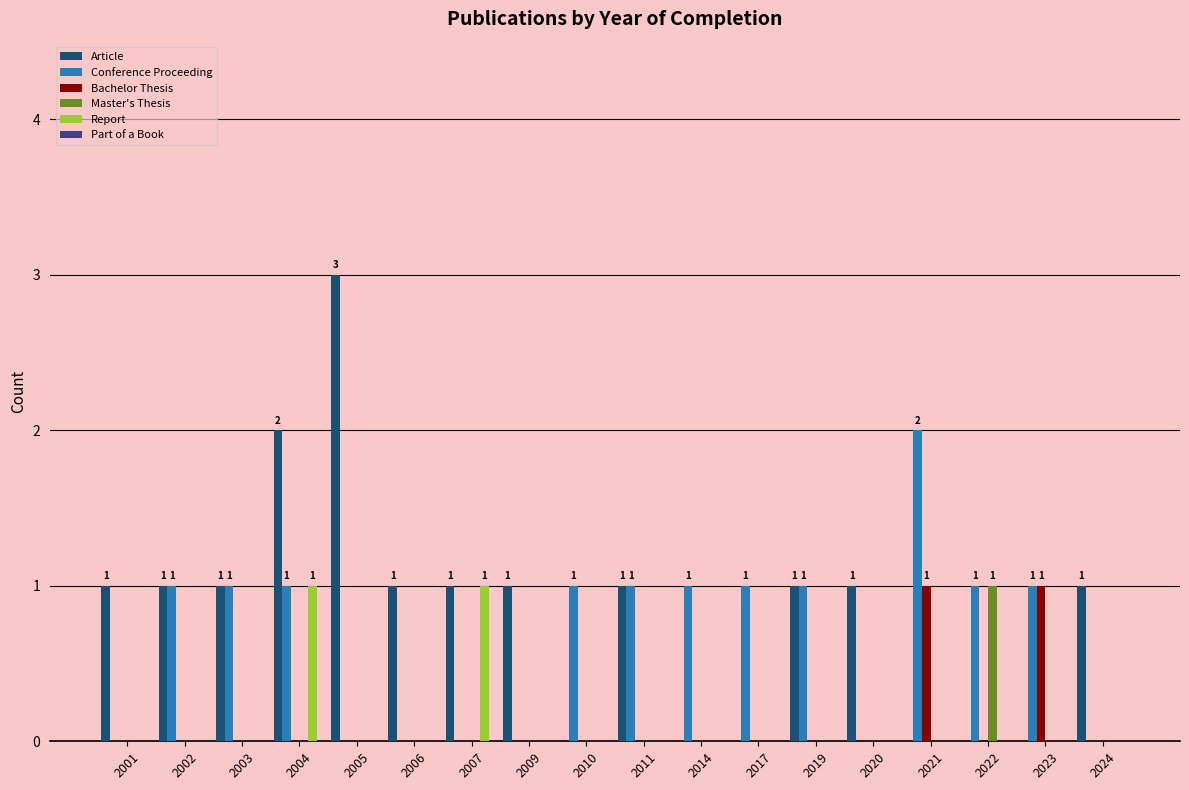

What is the greatest value displayed?

3